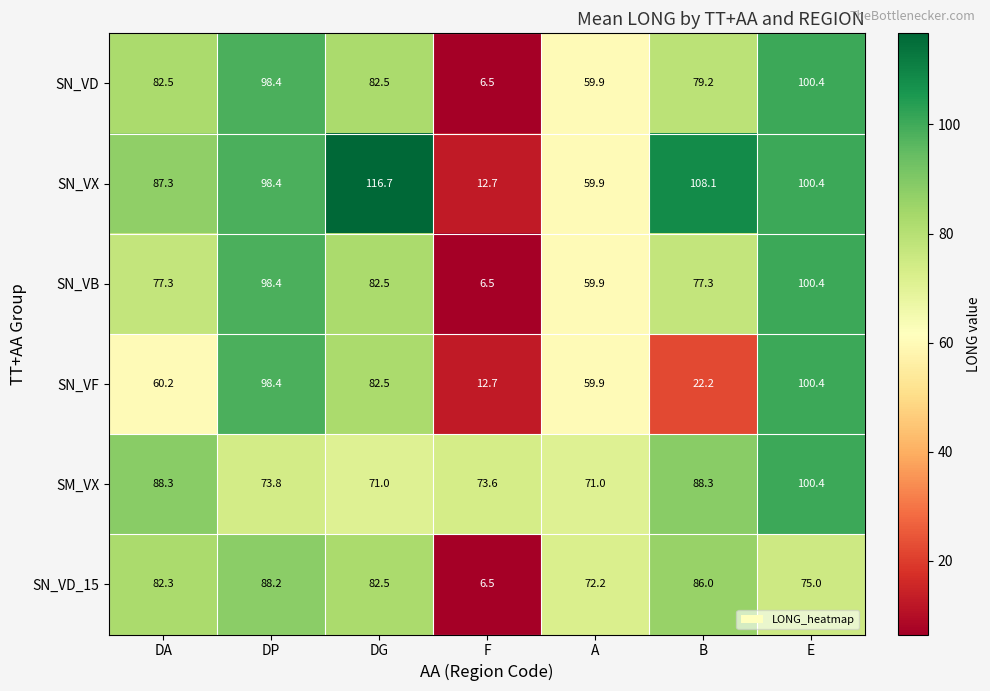

The value of SN_VB at B is 52.2. True or false?

False